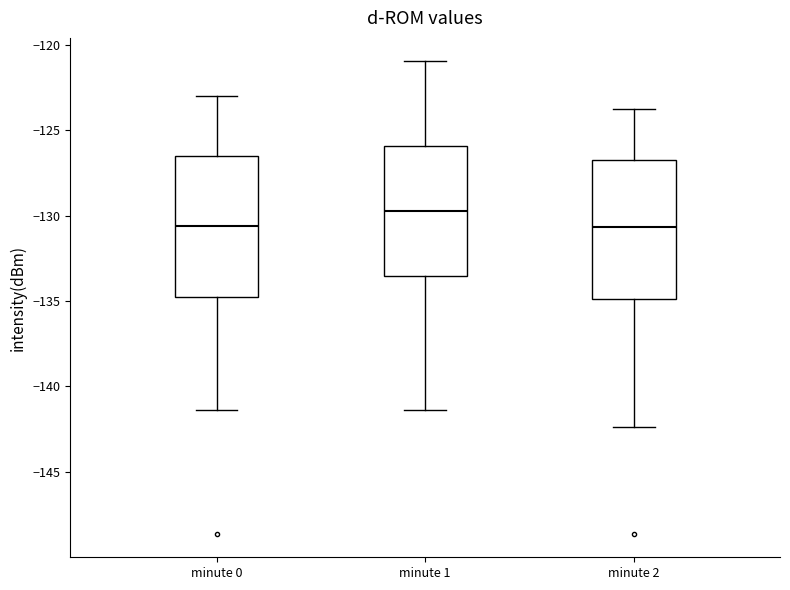

Reading left to right, transcribe this box plot: for each box, give where its median line is, the range the box spans, and where its two whiskers end, as read against the y-axis. The values are not printed on the chart, so give them approximately, as read against the axis.

minute 0: median -130.5, box -135.0 to -126.5, whiskers -141.5 to -123.0
minute 1: median -129.5, box -133.5 to -126.0, whiskers -141.5 to -121.0
minute 2: median -130.5, box -135.0 to -126.5, whiskers -142.5 to -124.0